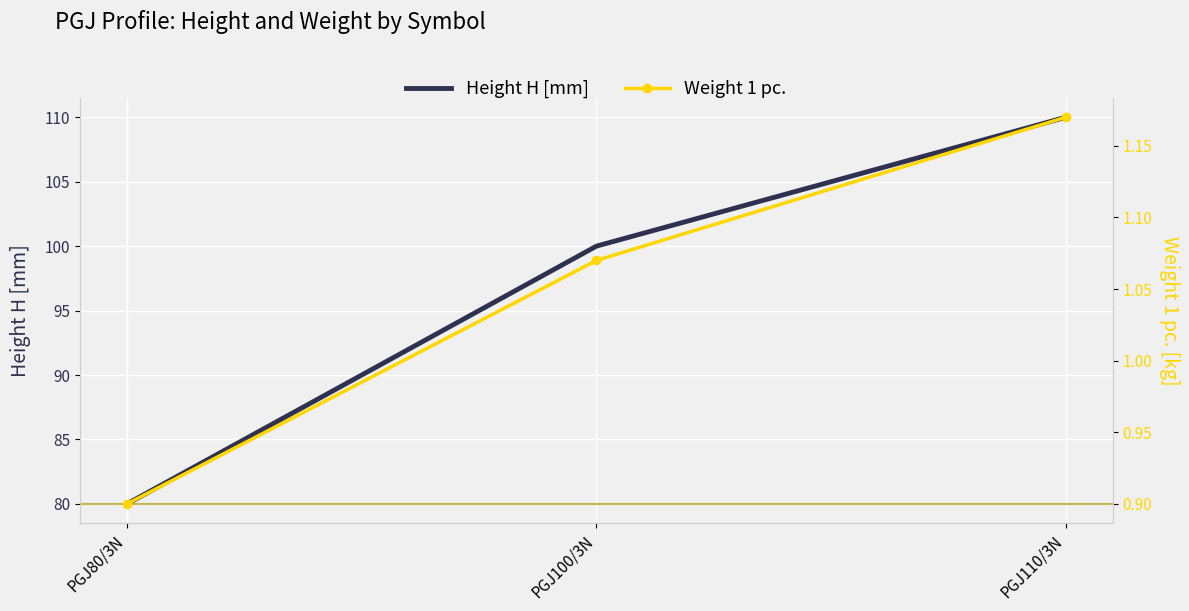

What is the difference between the maximum and second lowest values in the Weight 1 pc. series?

0.1